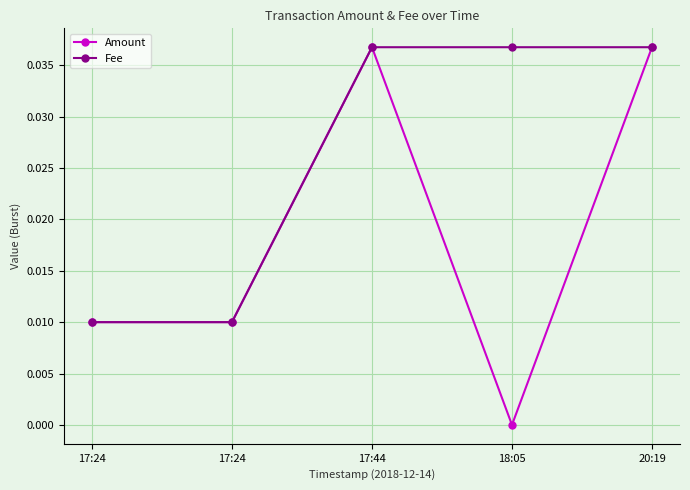

How many lines are shown in the chart?

2